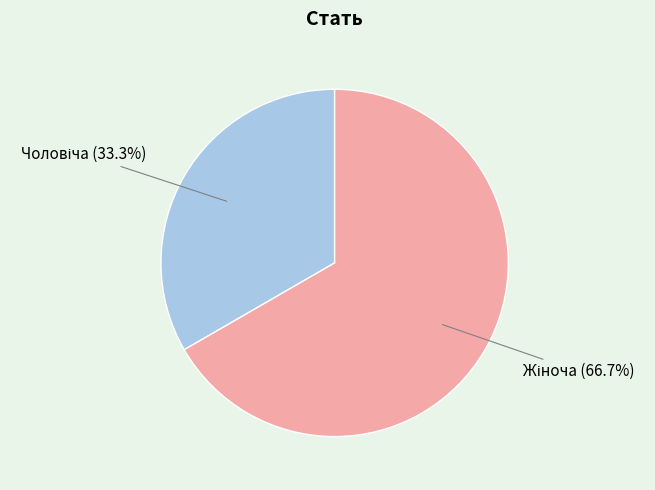

Does any single category account for the majority?

Yes